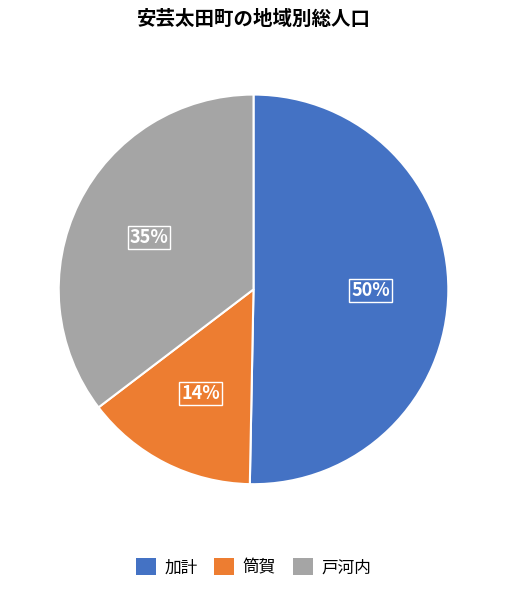

Does any single category account for the majority?

Yes